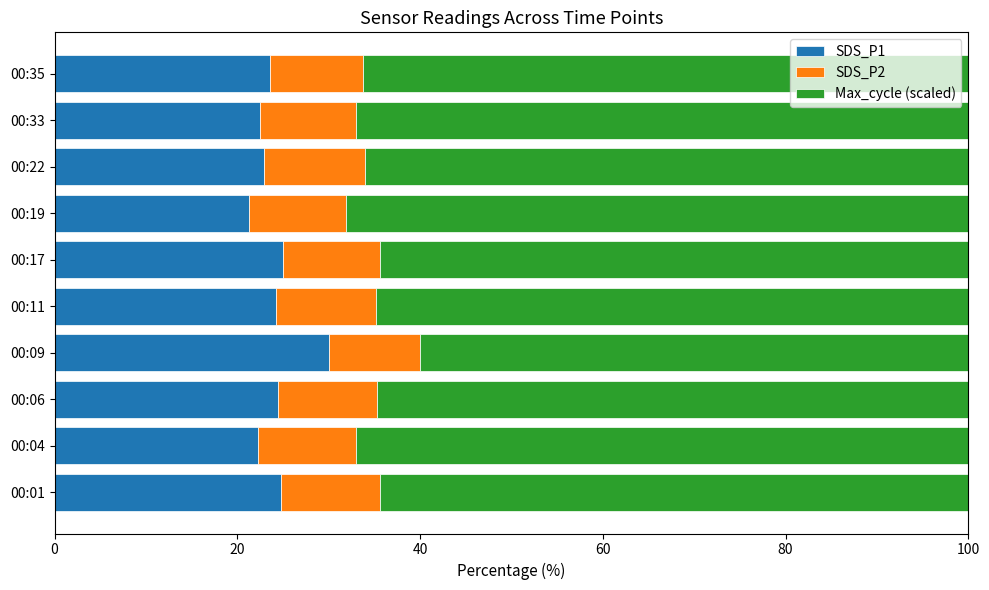

What is the minimum value for SDS_P1?

21.3